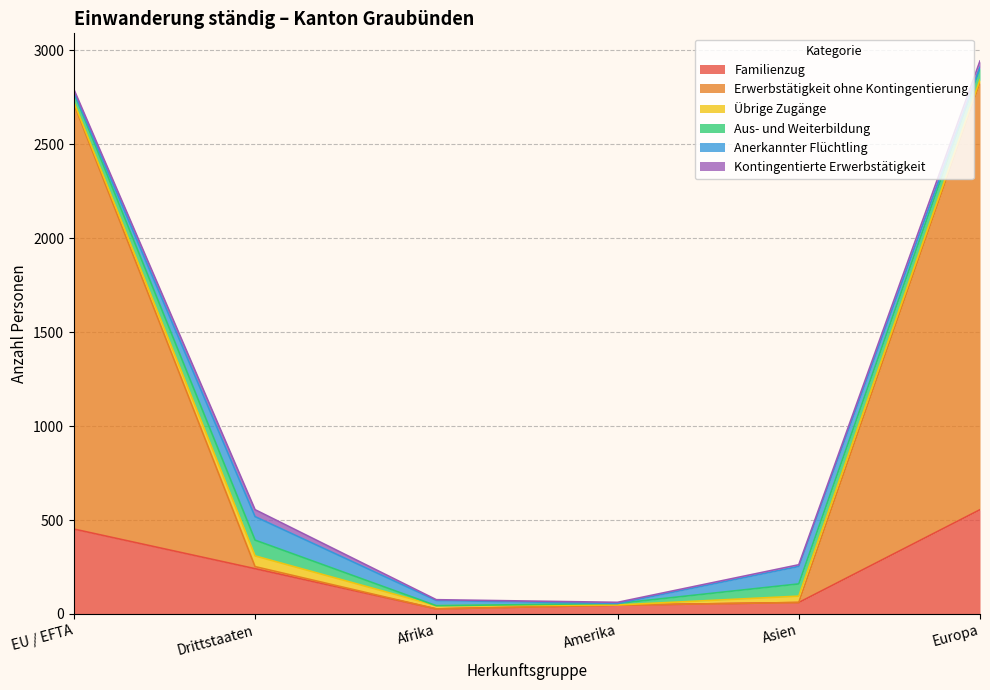

True or false: Aus- und Weiterbildung has more than 0 points higher than both neighbors.

True